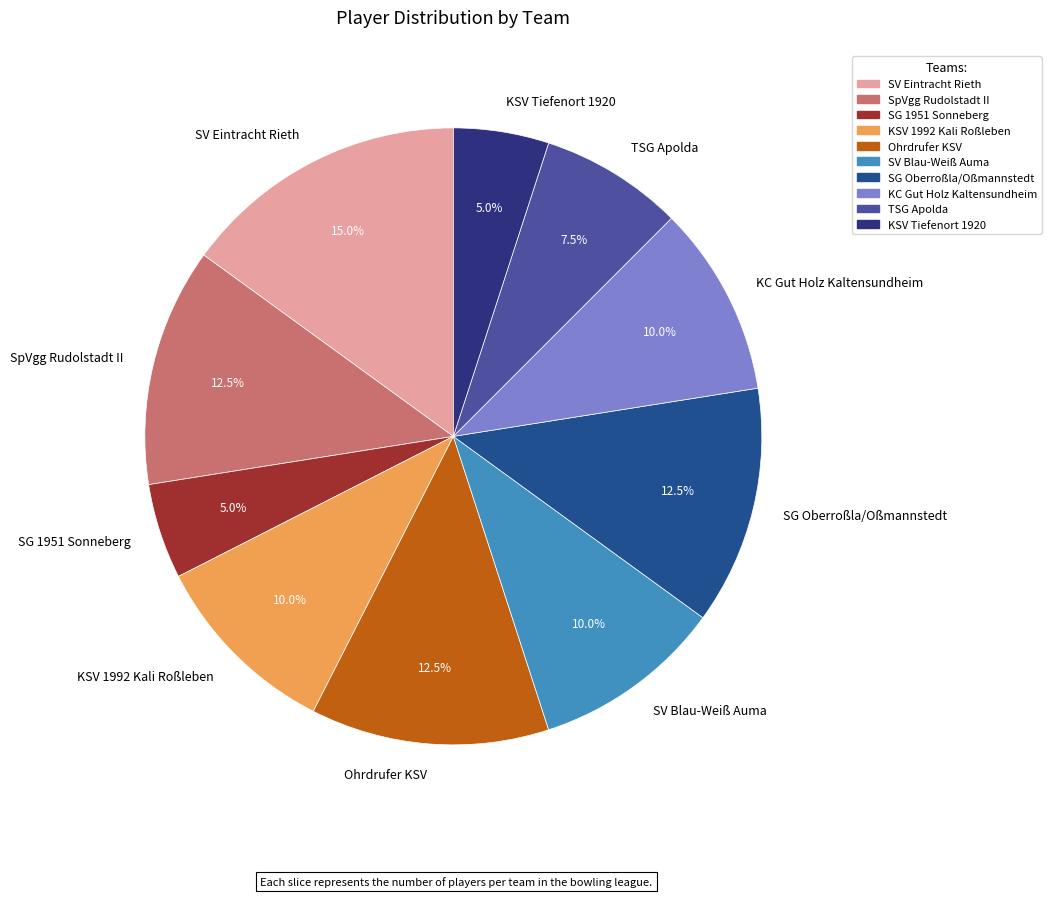

How many segments does this pie chart have?

10